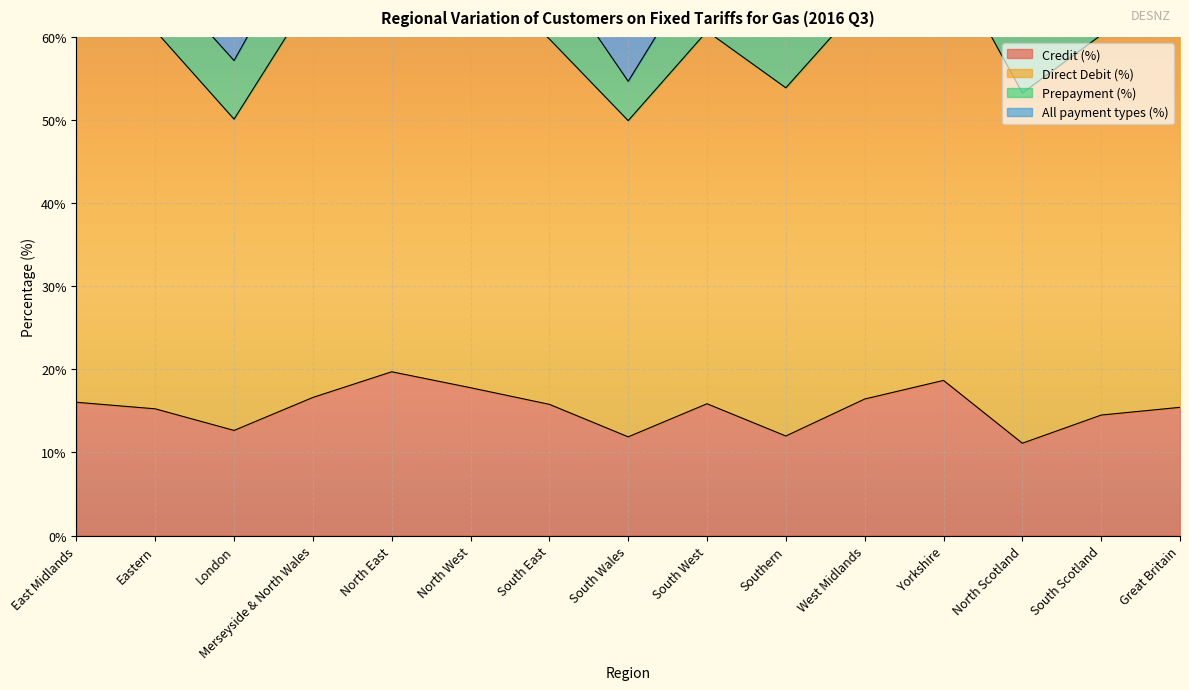

True or false: Credit (%) and Direct Debit (%) cross at least once.

False